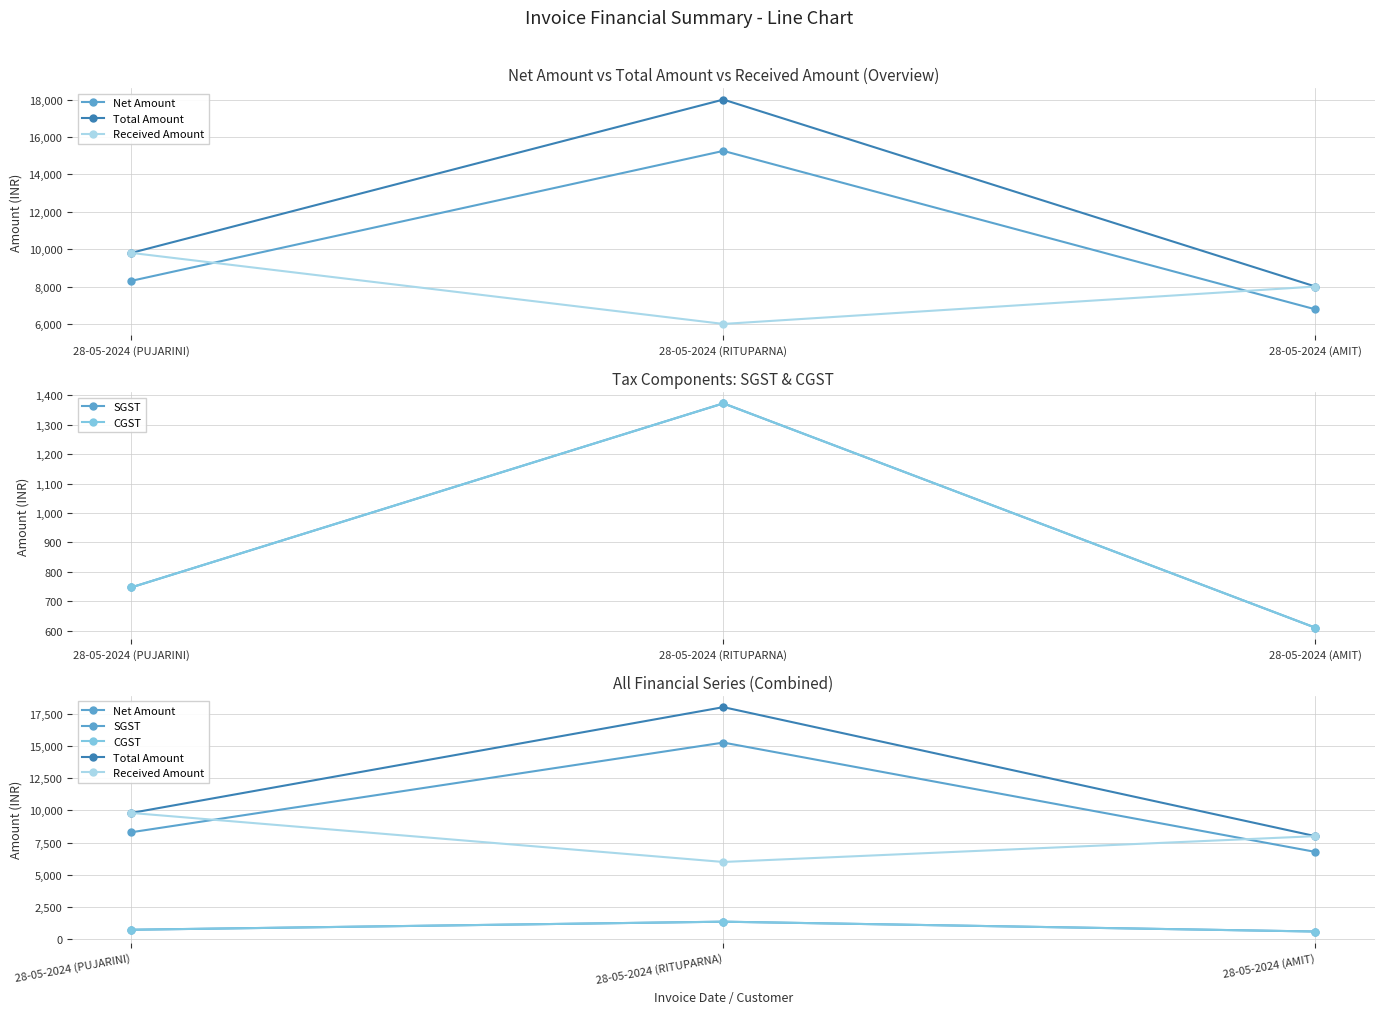

Is the value of Received Amount at 28-05-2024 (AMIT) greater than the value of SGST at 28-05-2024 (AMIT)?

Yes